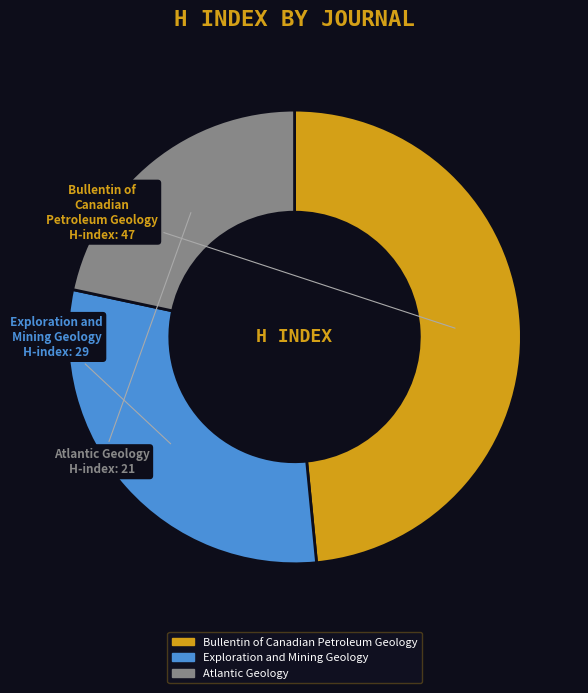

Between Exploration and Mining Geology and Bullentin of Canadian Petroleum Geology, which is larger?

Bullentin of Canadian Petroleum Geology